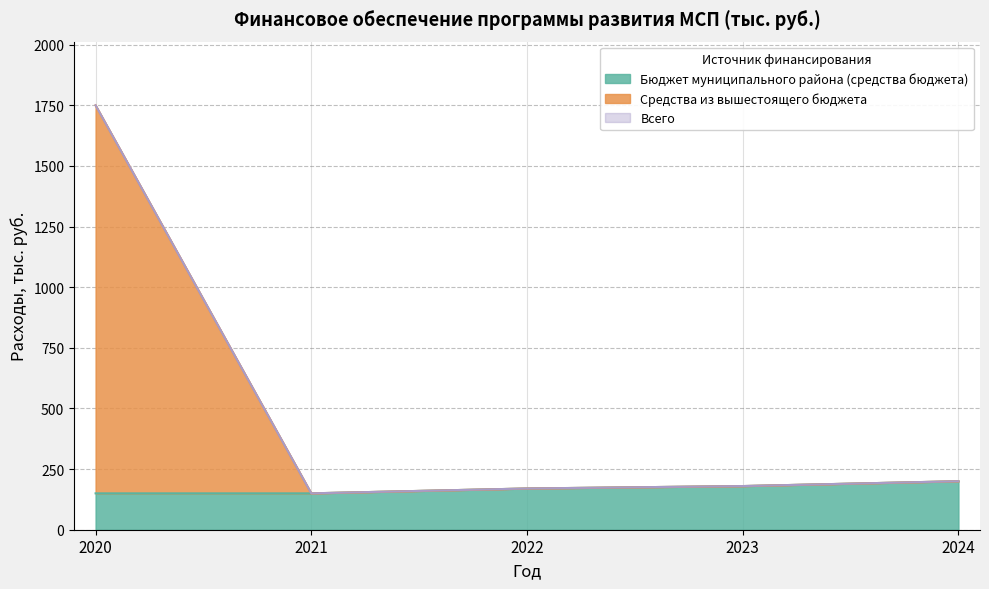

At which label does Всего reach its peak?

2020